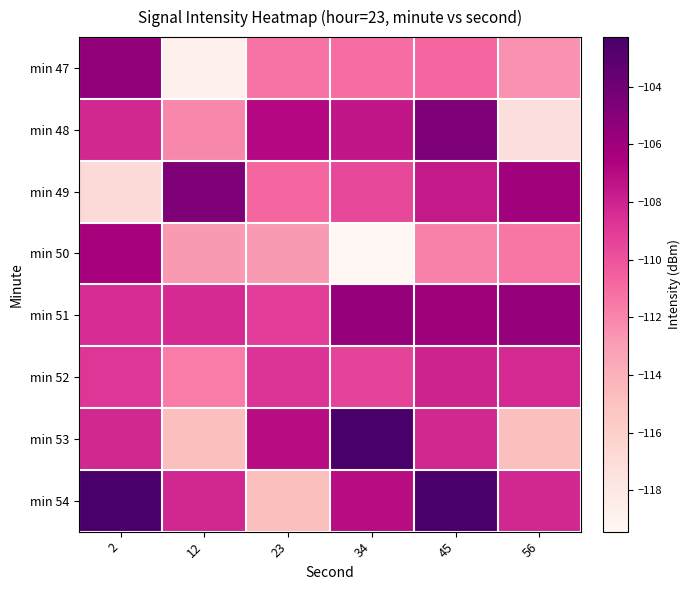

Reading left to right, transcribe all the data shown in this chart.

min 47: 2=-105.5	12=-118.9	23=-111.3	34=-111.0	45=-110.8	56=-112.5
min 48: 2=-108.2	12=-112.1	23=-106.9	34=-107.5	45=-104.7	56=-117.2
min 49: 2=-116.9	12=-104.6	23=-110.8	34=-109.5	45=-107.6	56=-106.1
min 50: 2=-106.3	12=-112.8	23=-112.9	34=-119.4	45=-111.8	56=-111.4
min 51: 2=-108.4	12=-108.3	23=-109.2	34=-105.6	45=-105.9	56=-105.5
min 52: 2=-108.8	12=-111.6	23=-108.7	34=-109.3	45=-108.0	56=-108.3
min 53: 2=-108.2	12=-114.9	23=-107.0	34=-102.3	45=-108.2	56=-114.9
min 54: 2=-102.3	12=-108.2	23=-114.9	34=-107.0	45=-102.3	56=-108.2